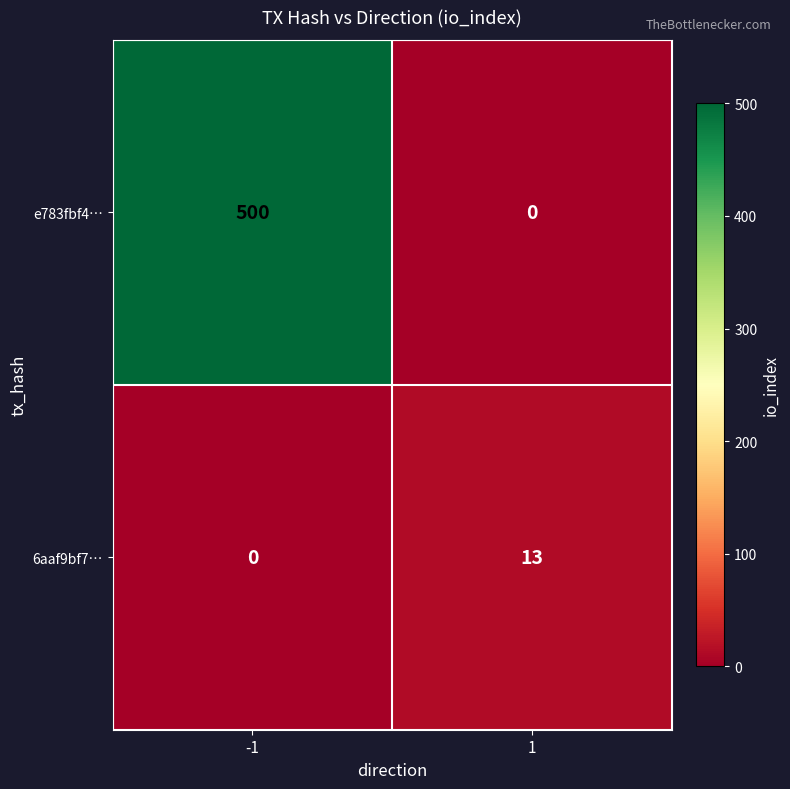

What is the maximum value for e783fbf4…?

500